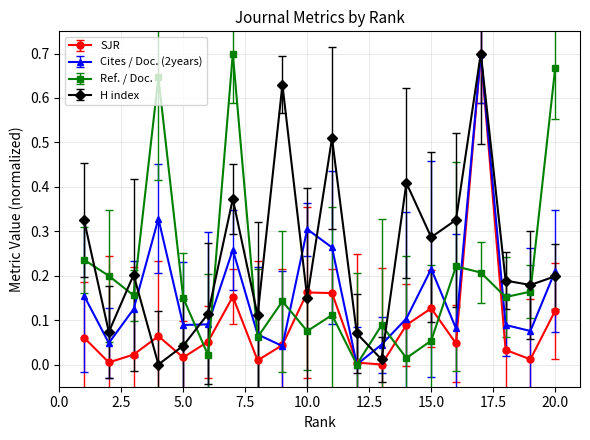

Which series has the largest total across all categories?

H index